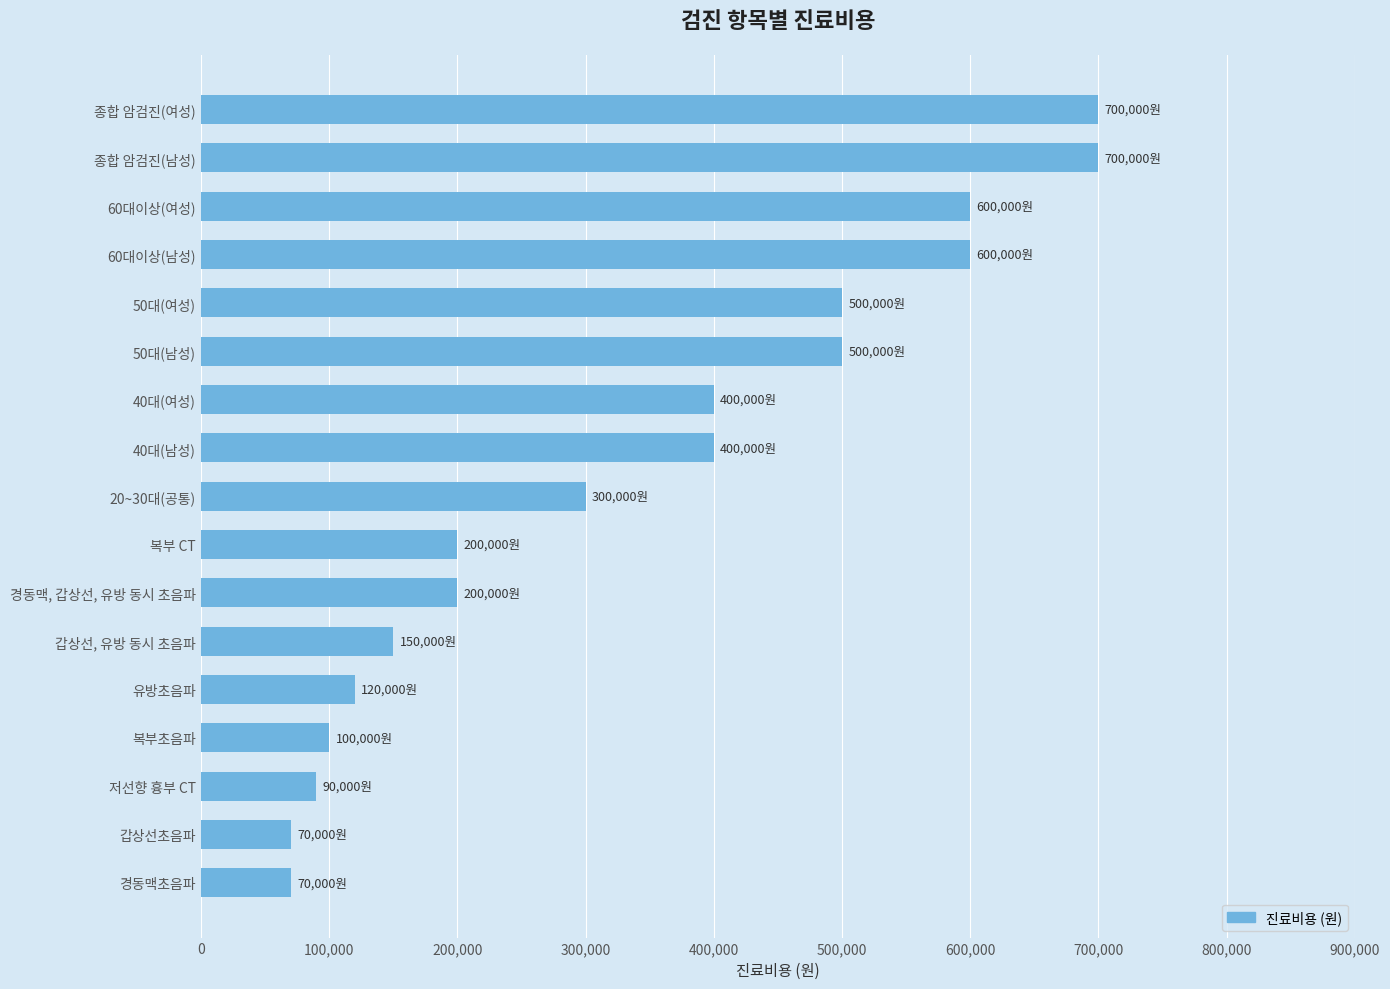

What is the smallest value displayed?

70000